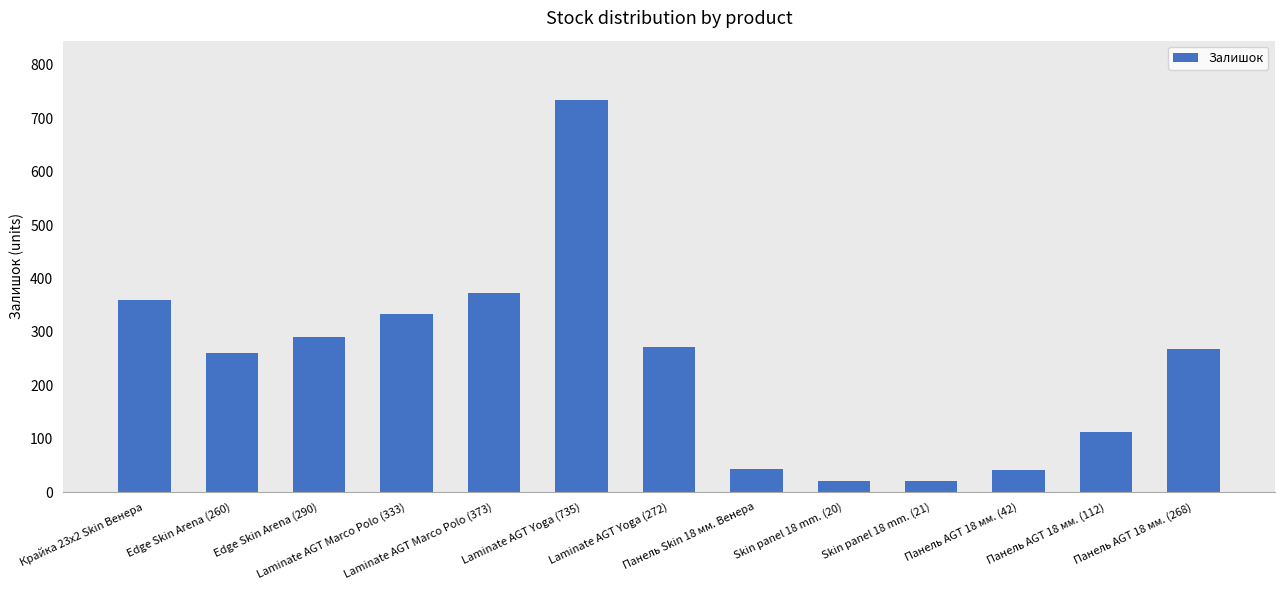

What is the smallest value displayed?

20